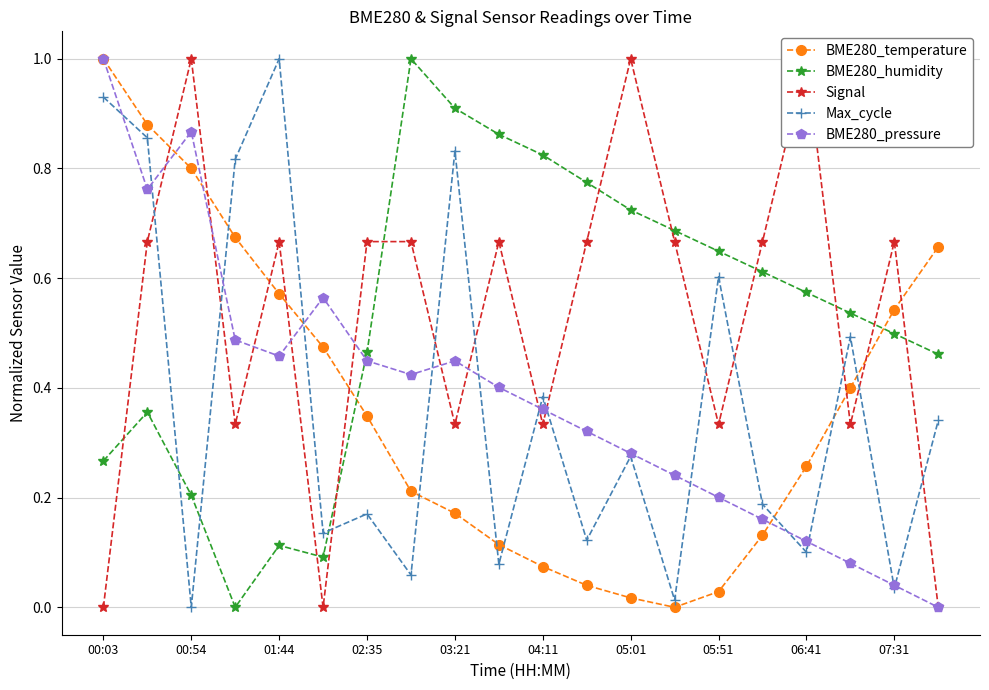

How many interior local valleys does the Max_cycle series have?

8